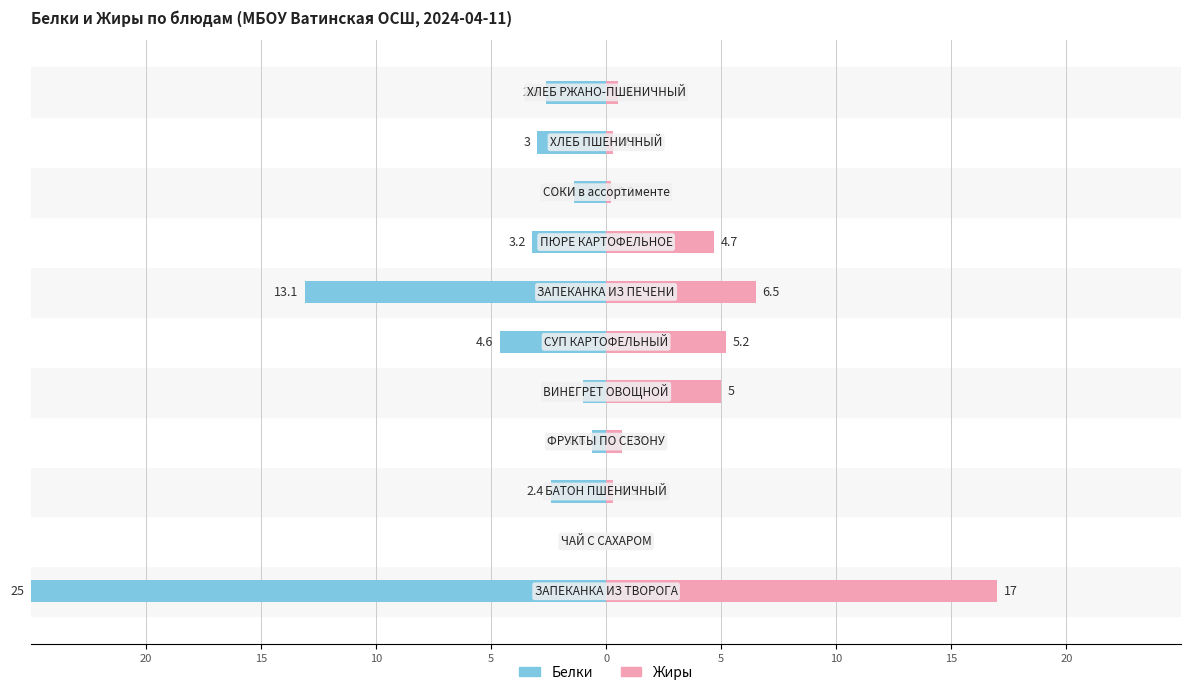

How many distinct data groups are displayed?

2